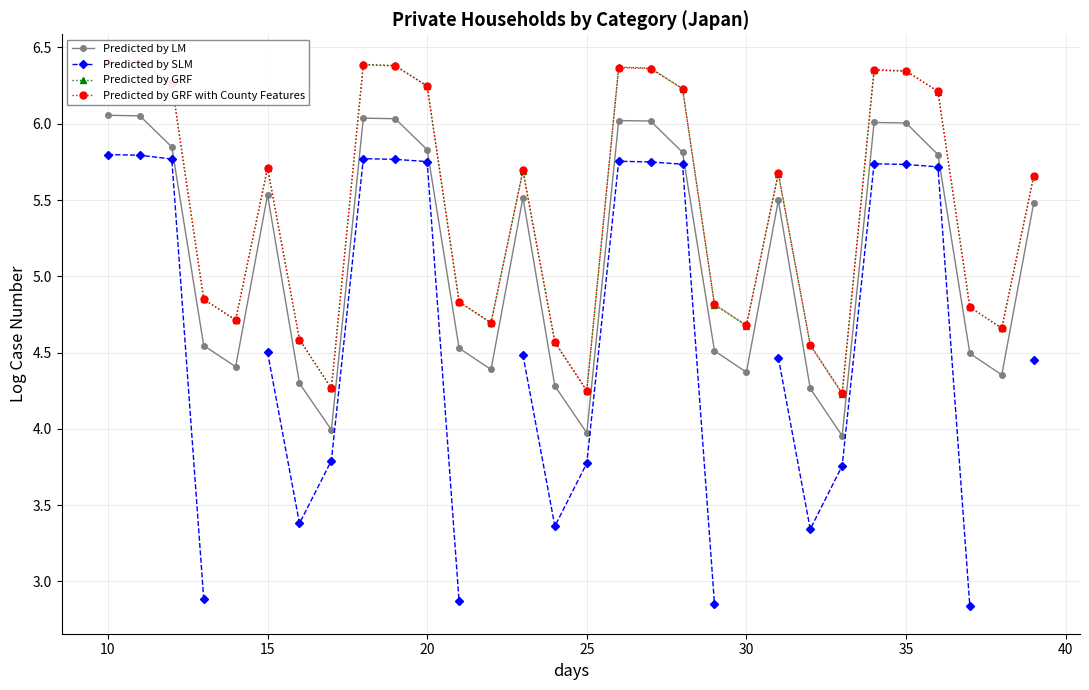

True or false: Predicted by LM and Predicted by GRF with County Features cross at least once.

False